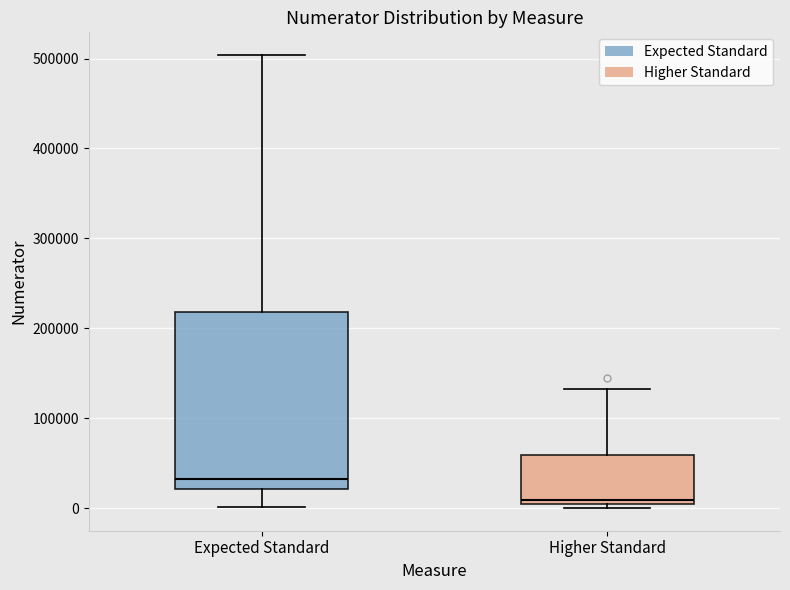

Reading left to right, read every box against the y-axis: the position of its median line, the range the box covers, and the ends of its whiskers. The values are not printed on the chart, so give them approximately, as read against the axis.

Expected Standard: median 30000, box 20000 to 220000, whiskers 0 to 500000
Higher Standard: median 10000, box 0 to 60000, whiskers 0 (just below the box's lower edge) to 130000